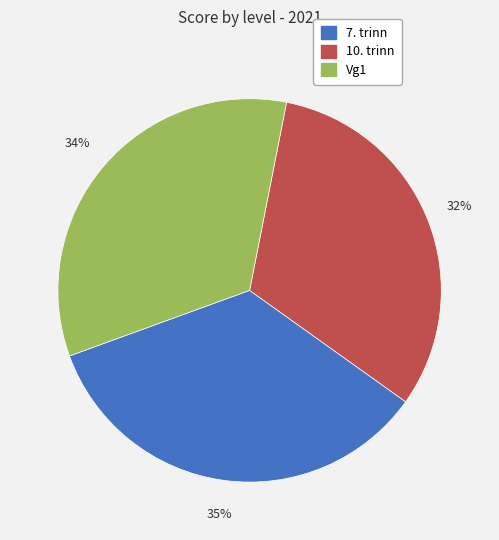

What percentage is the 7. trinn slice, to the nearest percent?

35%